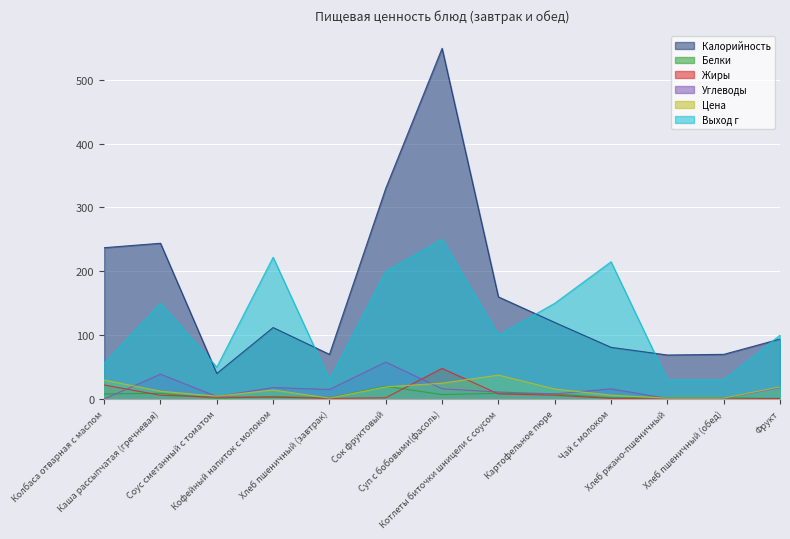

How many lines are shown in the chart?

6